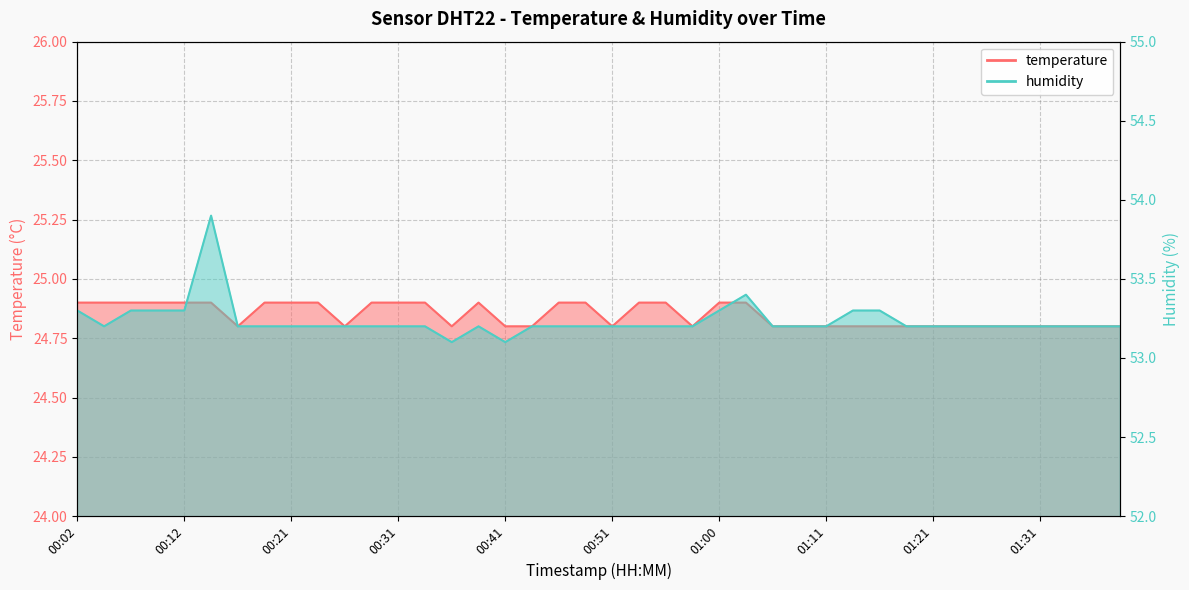

Count the humidity values in the range 53 to 54.

40